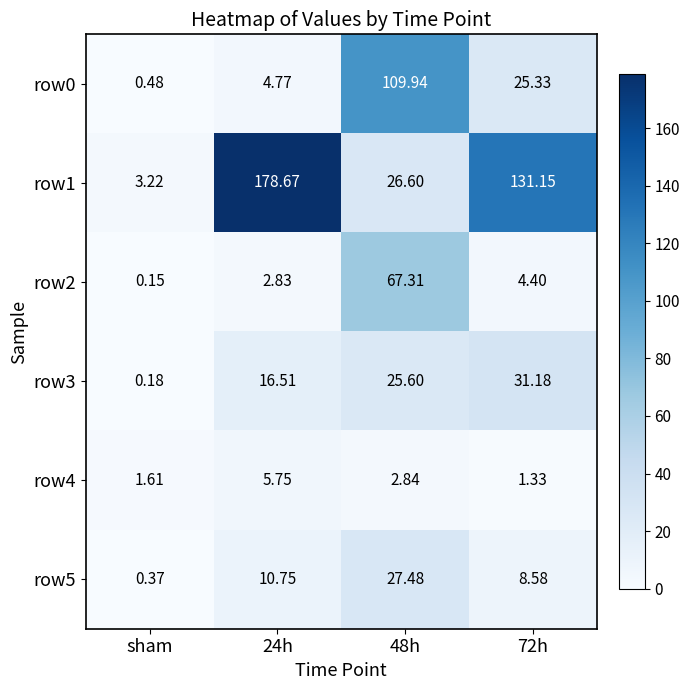

Which category has the lowest value across all series?

sham